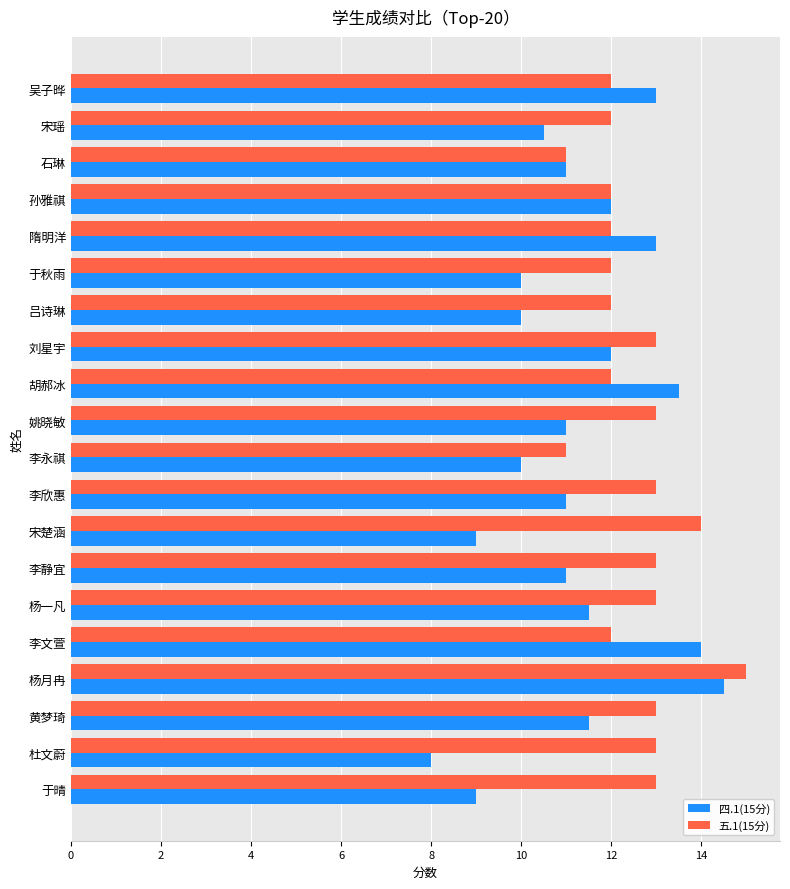

Rank the series by their average value, from highest to lowest.

五.1(15分), 四.1(15分)